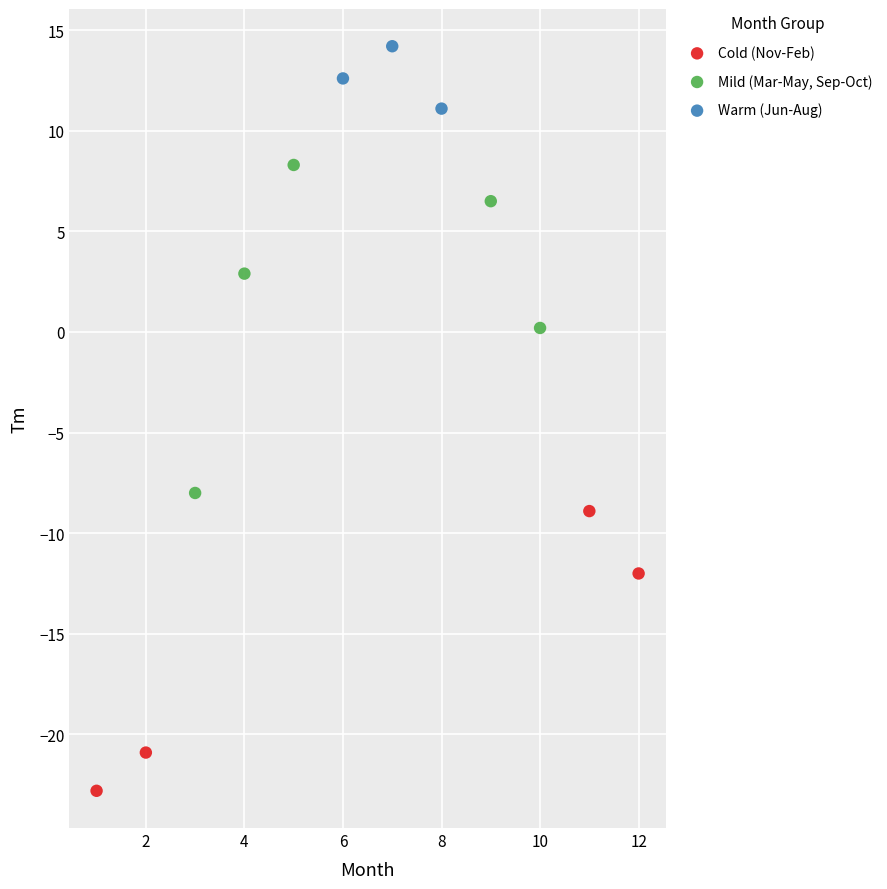

Which series contains the highest Y value?

Warm (Jun-Aug)